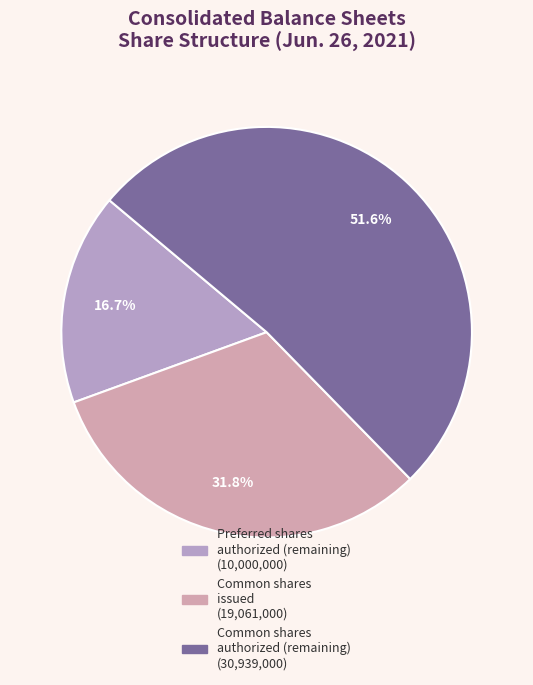

Count the number of slices in the pie.

3